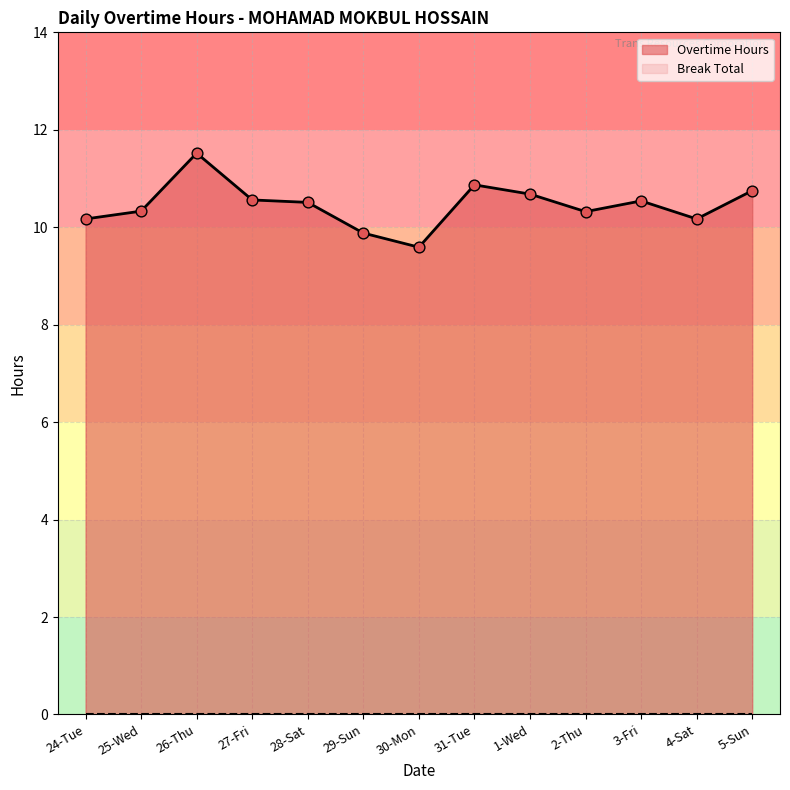

Approximately how many times larger is the value at 29-Sun compared to 31-Tue?

0.9